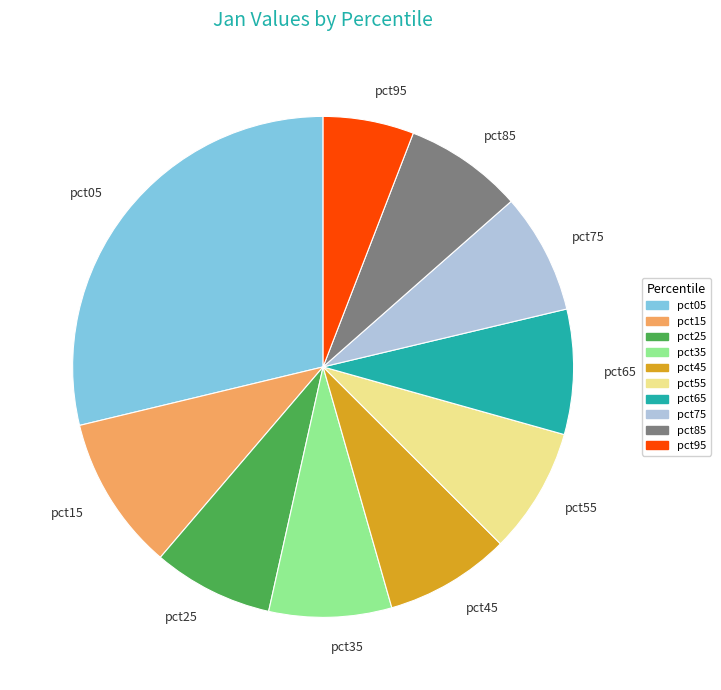

How many segments does this pie chart have?

10